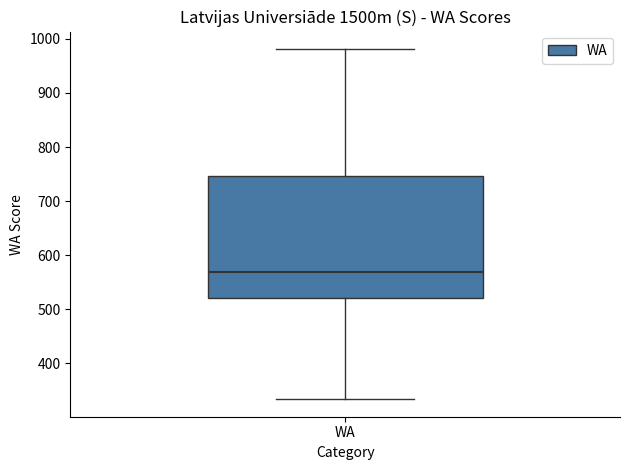

Read this box plot against the y-axis: the position of the median line, the range covered by the box, and the ends of both whiskers. The values are not printed on the chart, so give them approximately, as read against the axis.

median 570, box 520 to 750, whiskers 330 to 980